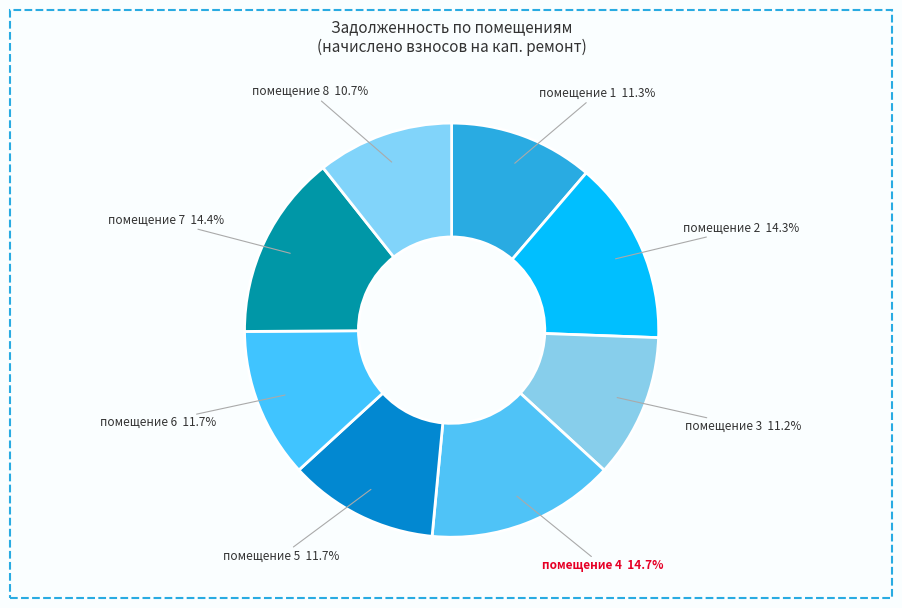

Count the number of slices in the pie.

8